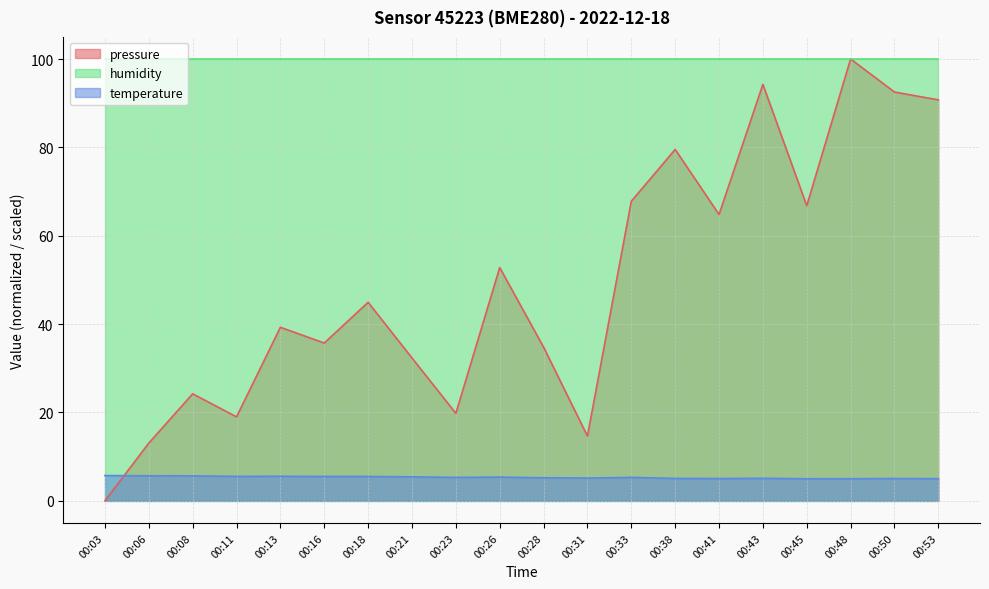

Which category has the highest value in the pressure series?

00:48